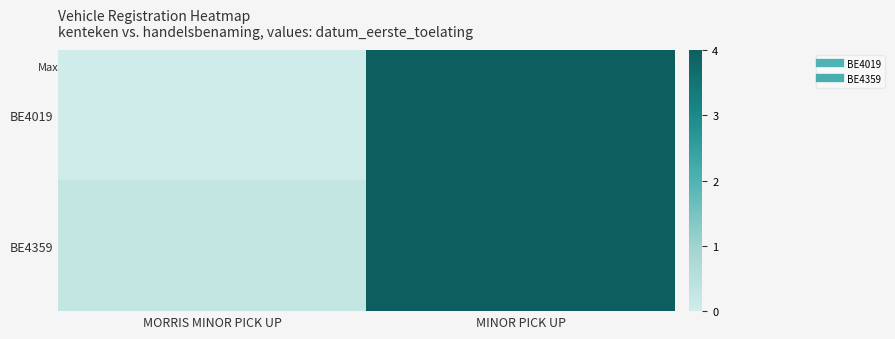

List the series in order of their peak value, lowest first.

BE4019, BE4359